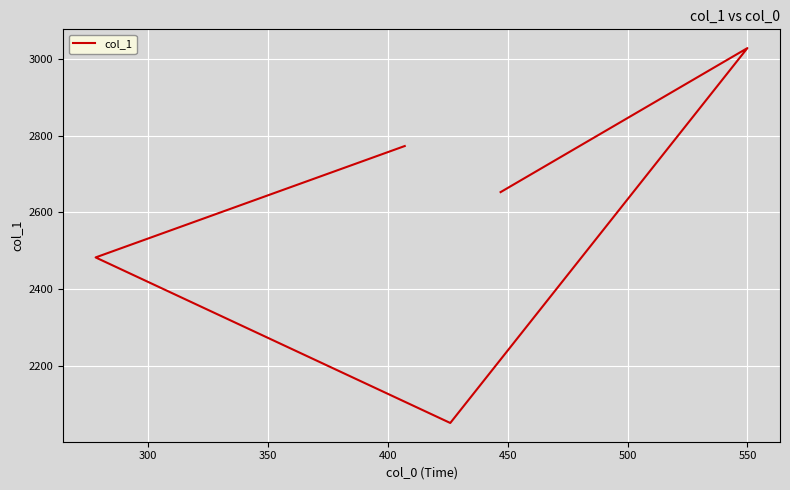

Reading left to right, what are all the values shown in this chart?

2773	2483	2052	3028	2653